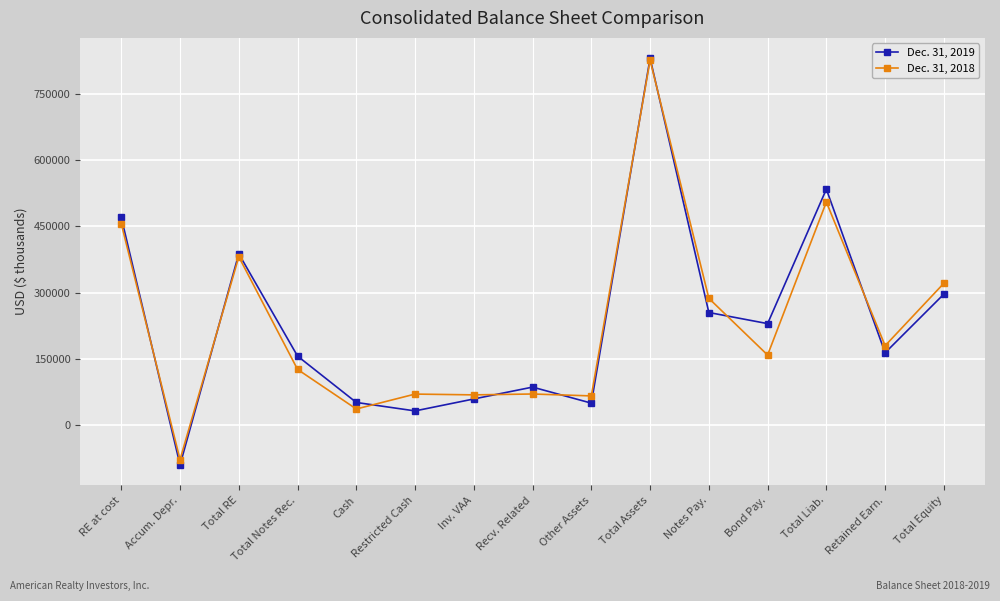

What is the label of the 10th point from the right?

Restricted Cash